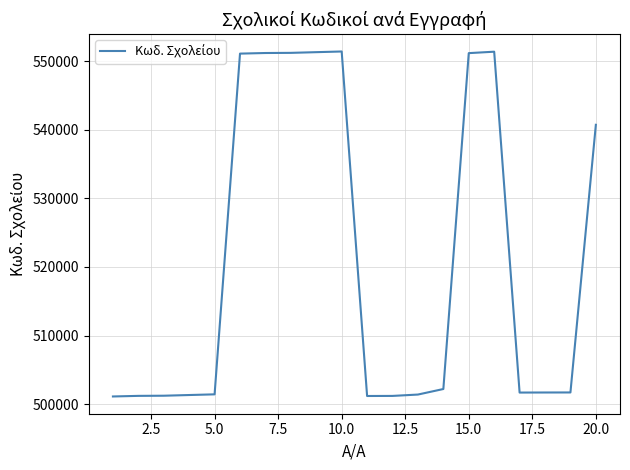

How many lines are shown in the chart?

1